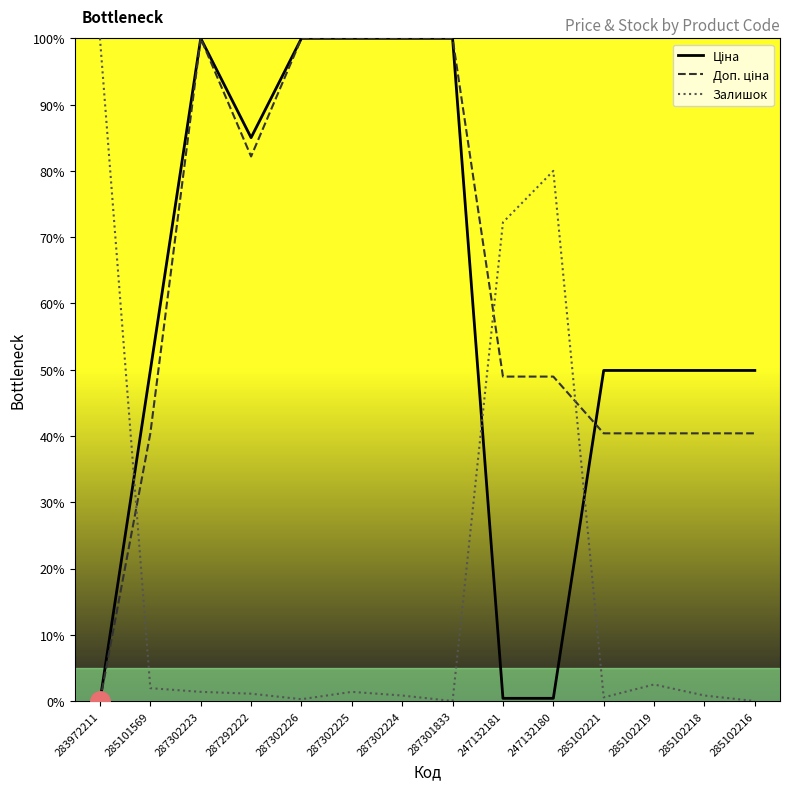

True or false: Залишок has a value of 38.1 at 283972211.

False